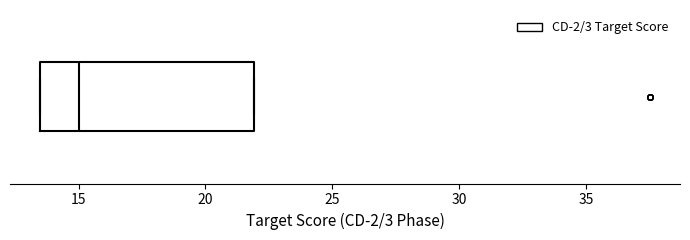

Transcribe this box plot: give where the median line is, the range the box spans, and where the two whiskers end, as read against the x-axis. The values are not printed on the chart, so give them approximately, as read against the axis.

median 15.0, box 13.5 to 22.0, whiskers 13.5 to 22.0